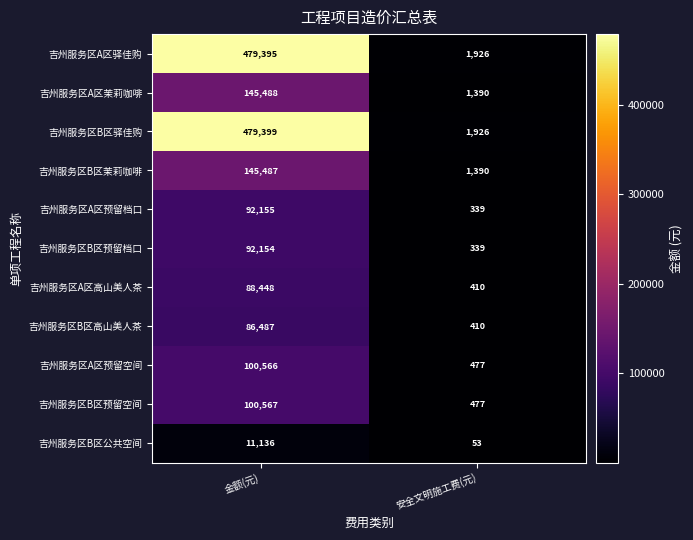

What is the sum of all 吉州服务区A区茉莉咖啡 values?

146878